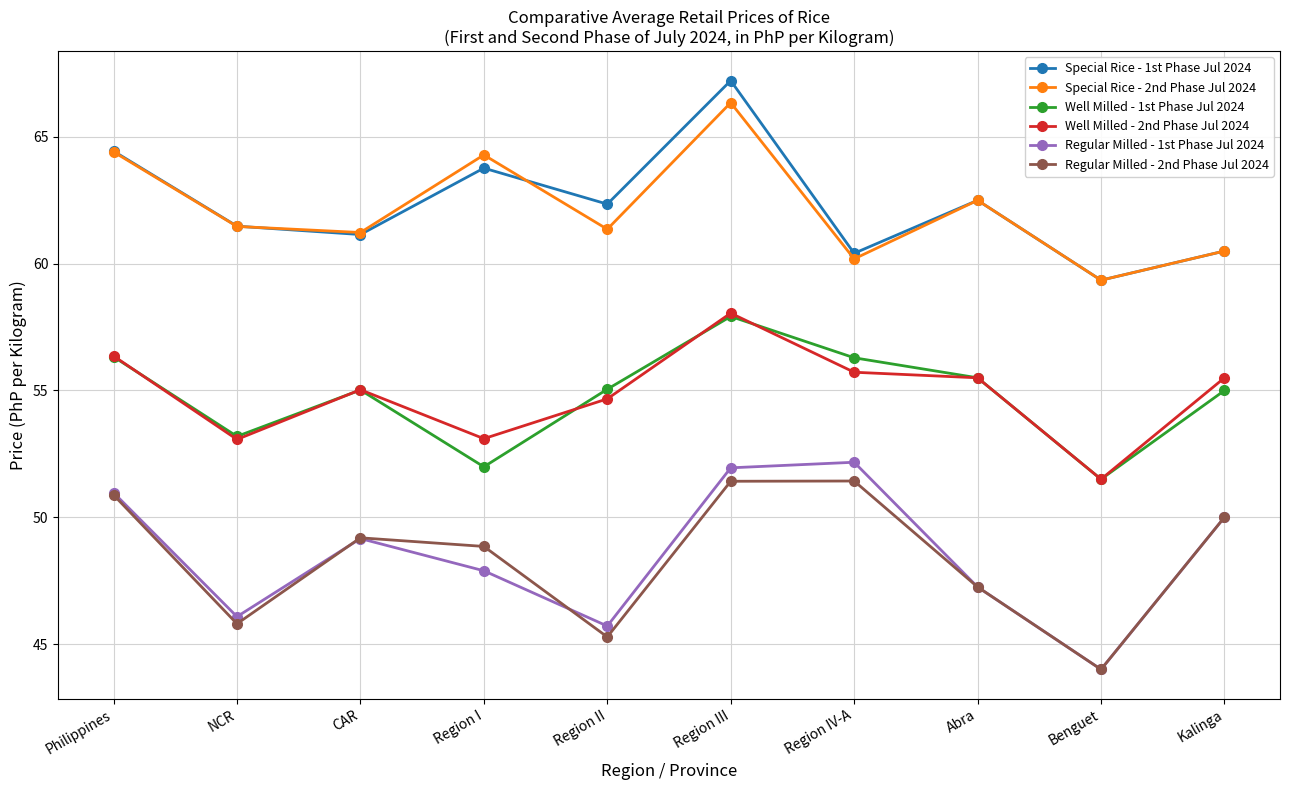

What is the difference between the second highest and minimum values in the Well Milled - 2nd Phase Jul 2024 series?

4.9